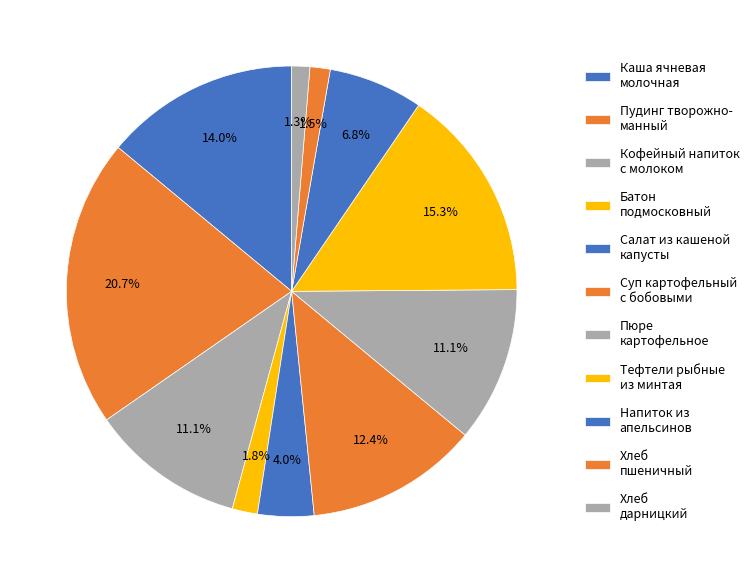

Which slice is the smallest?

Хлеб дарницкий